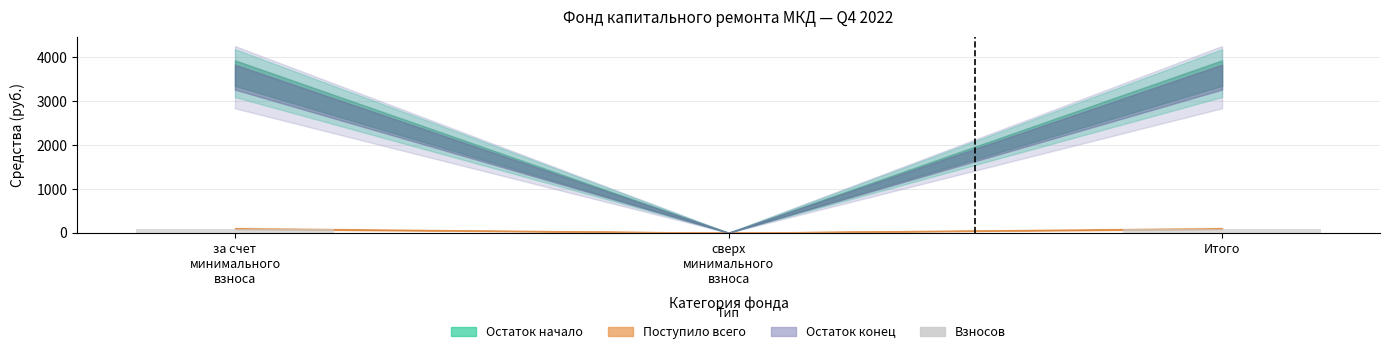

What is the maximum value shown in the chart?

93.1